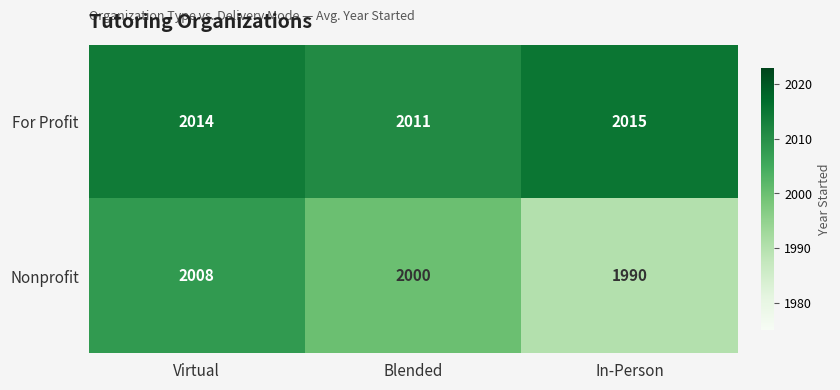

What is the spread (max minus min) of values at Virtual?

6